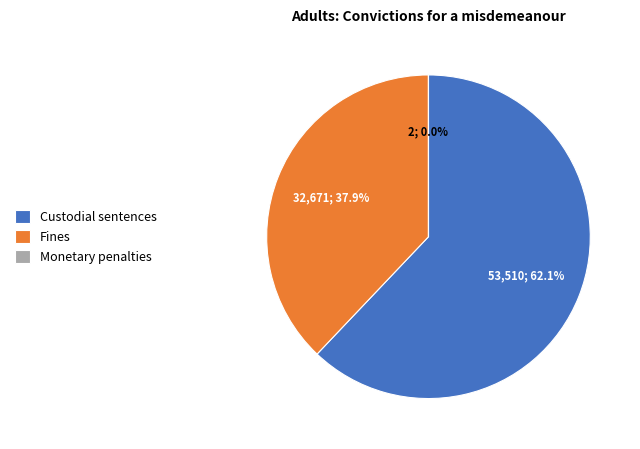

Does any single category account for the majority?

Yes